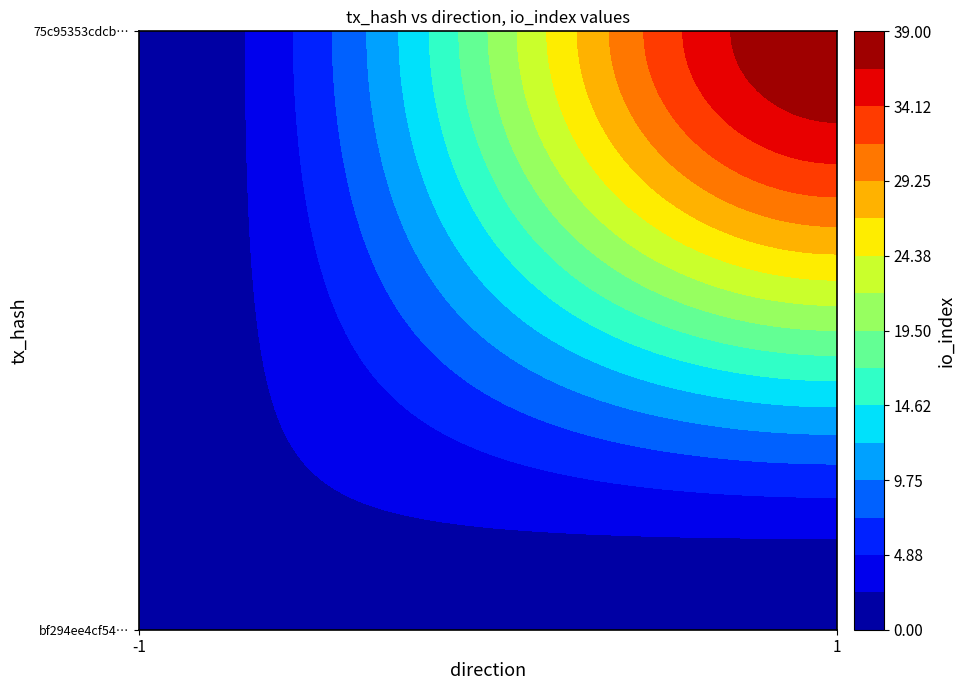

Reading right to left, transcribe all the data shown in this chart.

bf294ee4cf54ded8a4a91dc1527fb1180887463: io_index=2	direction=-1
75c95353cdcbd64ea28417317bb19a403c72068: io_index=39	direction=1